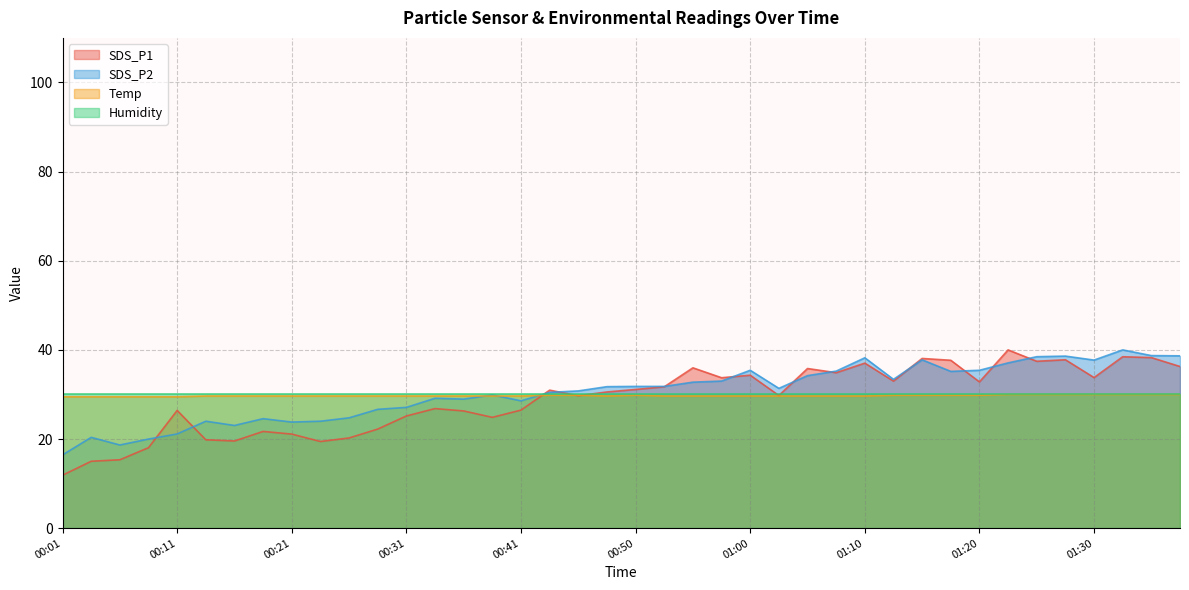

What is the spread (max minus min) of values at 00:21?

8.9